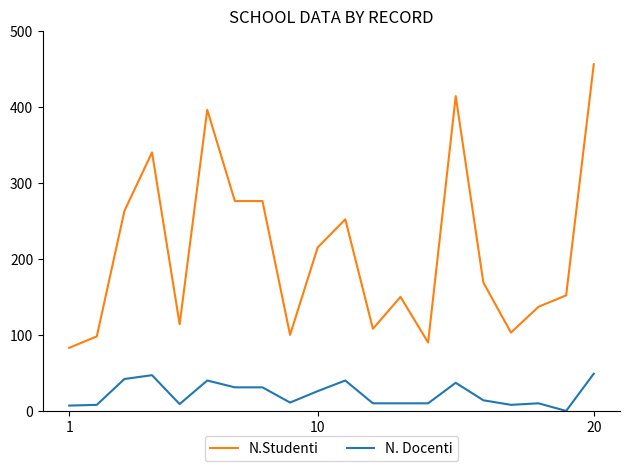

Which series has the widest spread of values?

N.Studenti